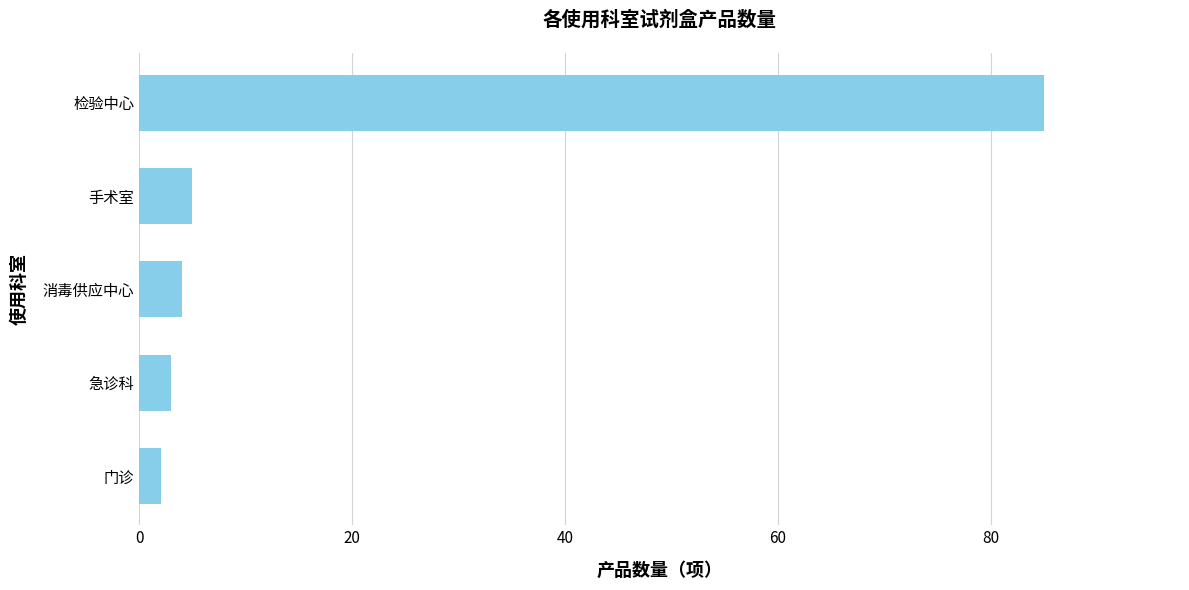

How many bars are there in total?

5